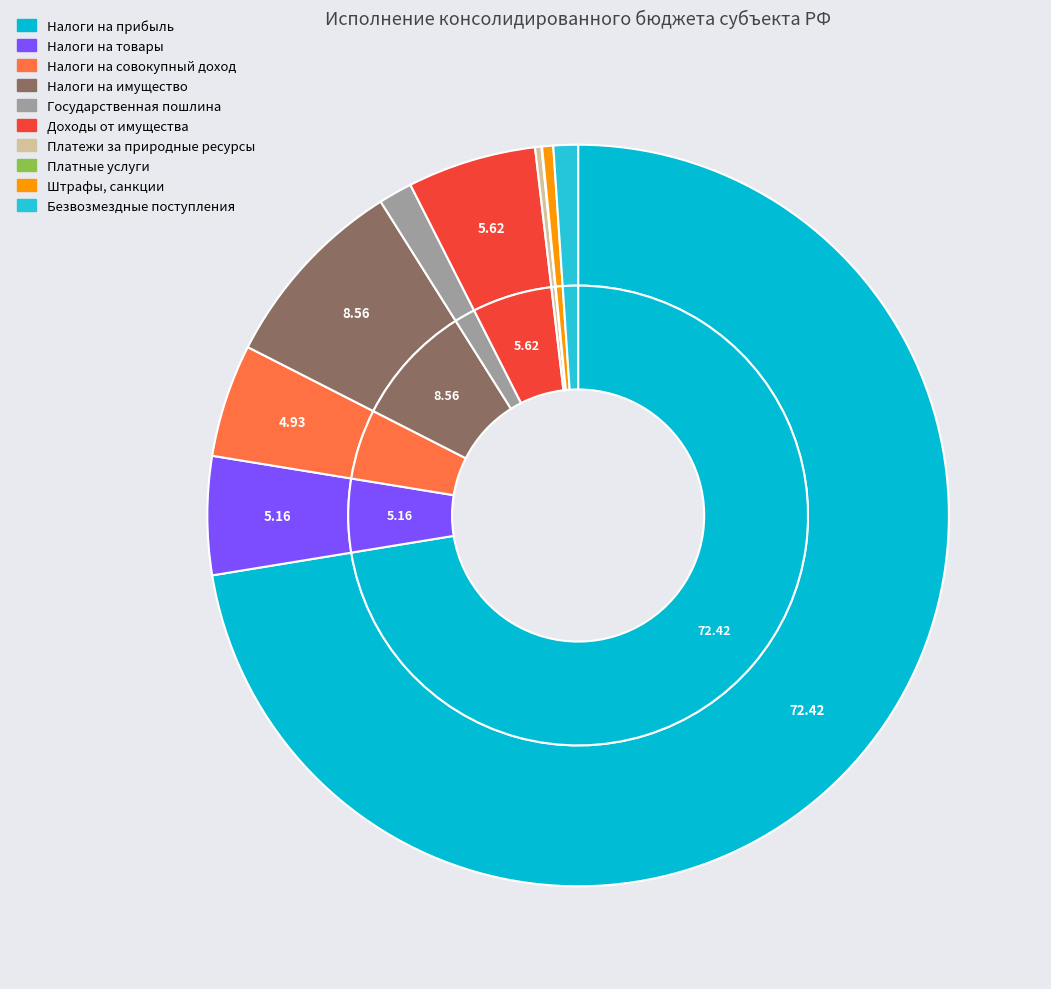

How many segments does this pie chart have?

10